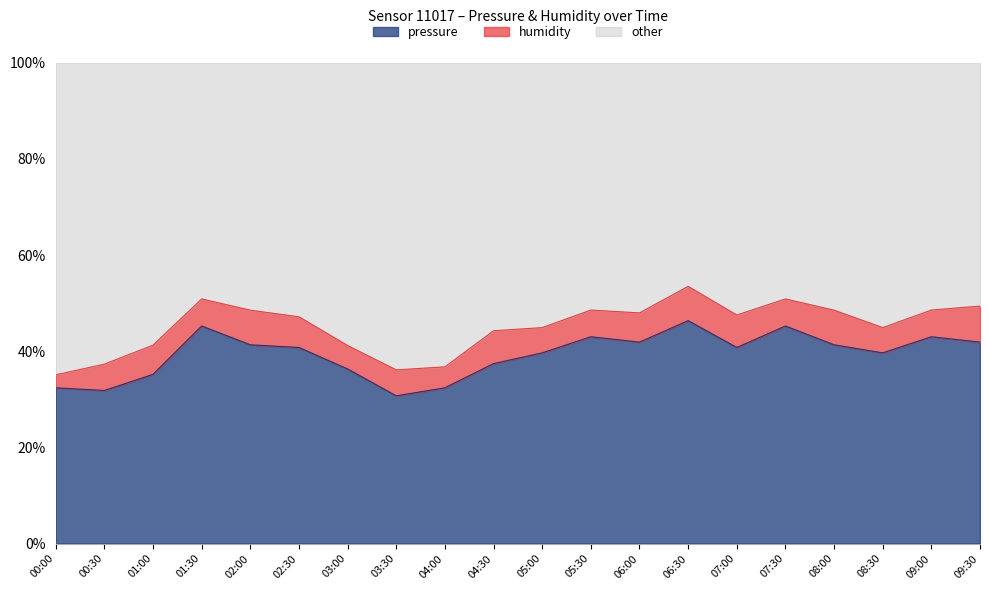

What is the value of the 12th point from the left?

43.0